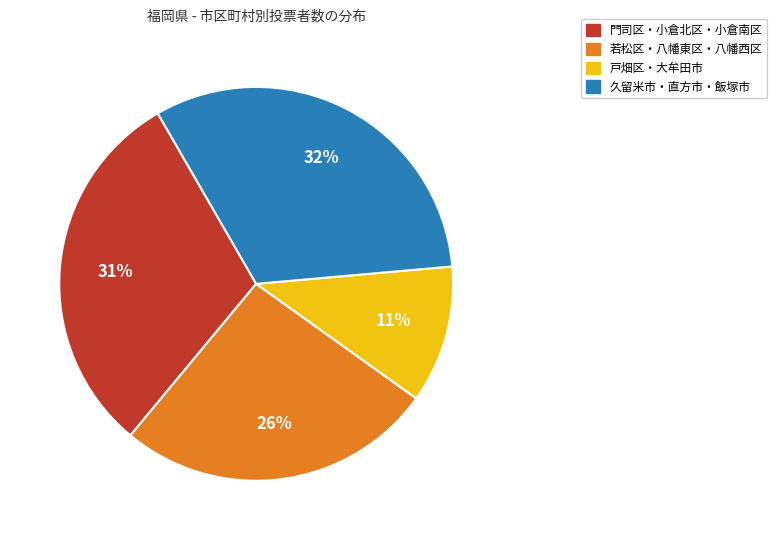

To the nearest percent, what is the difference between the largest and smallest slice percentages?

21%